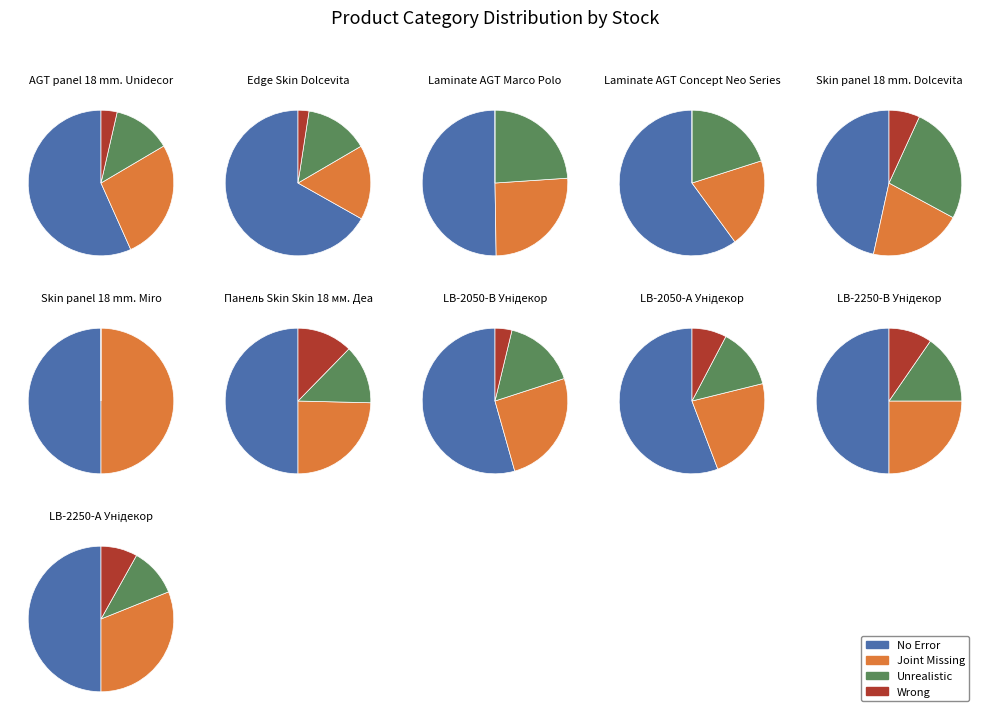

What percentage is the 4 slice, to the nearest percent?

5%